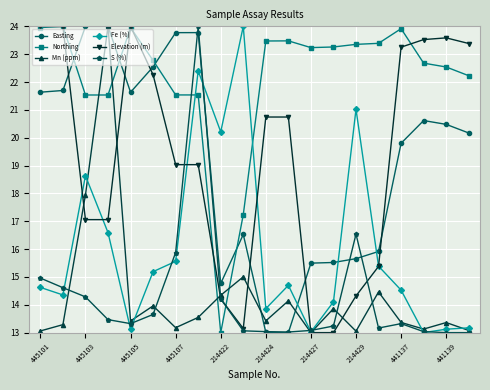

Is this an area chart (filled region under the line)?

No